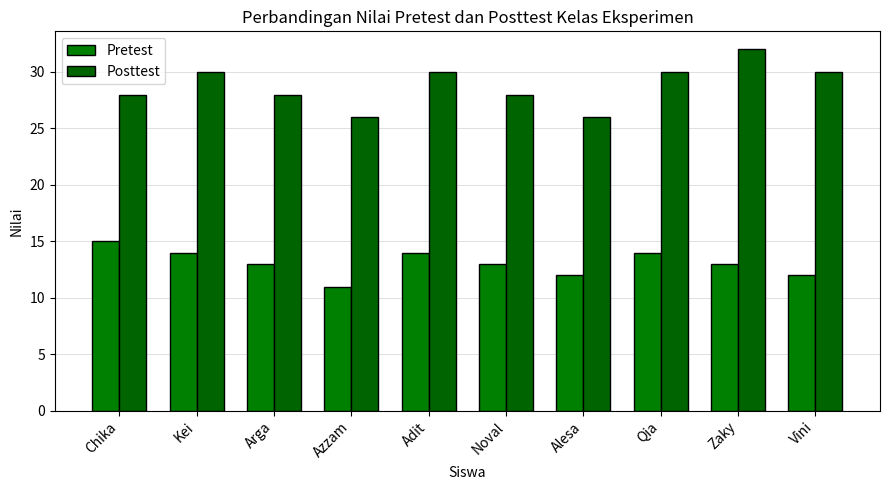

Is the value of Pretest at Noval greater than the value of Posttest at Adit?

No